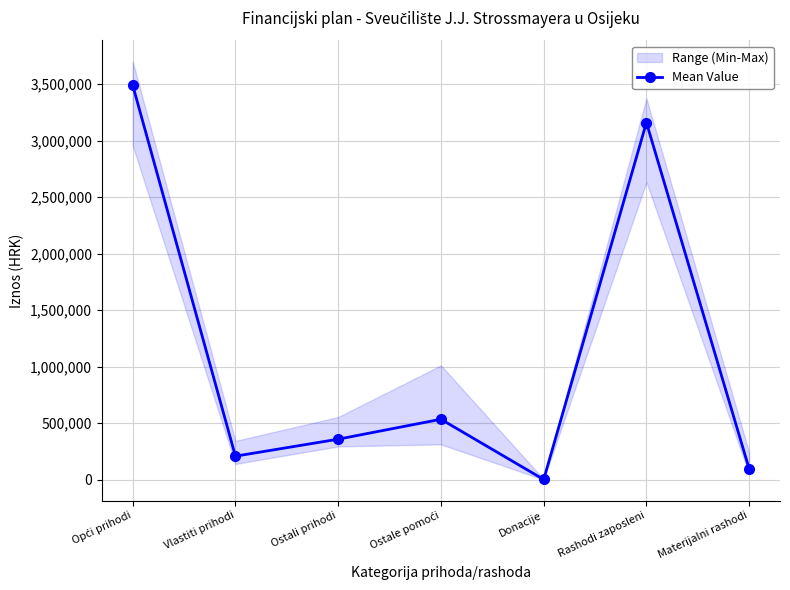

At which category does the data reach its first local valley?

Vlastiti prihodi